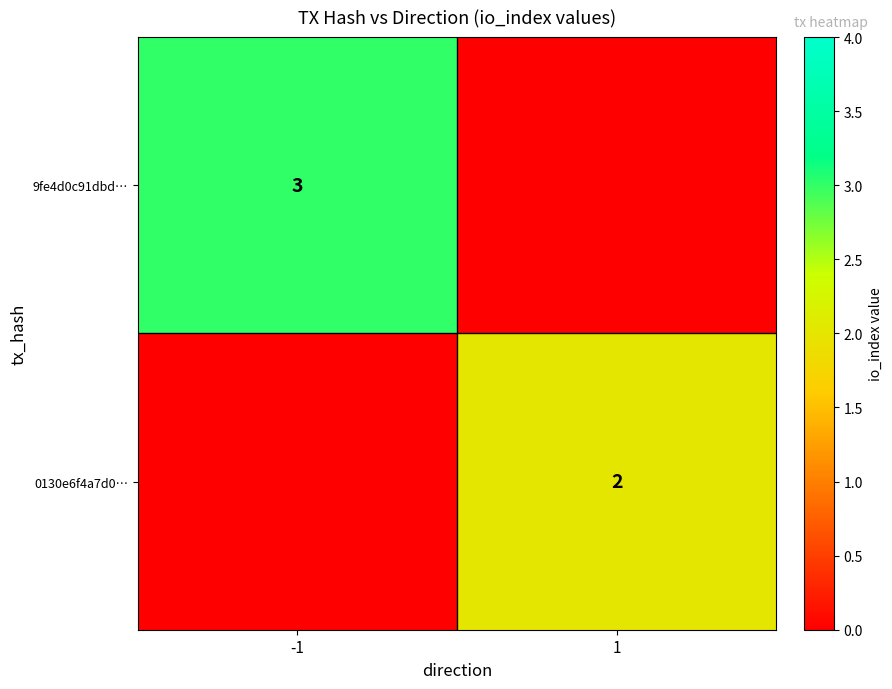

The 0130e6f4a7d0… series shows 1 at 1. True or false?

False